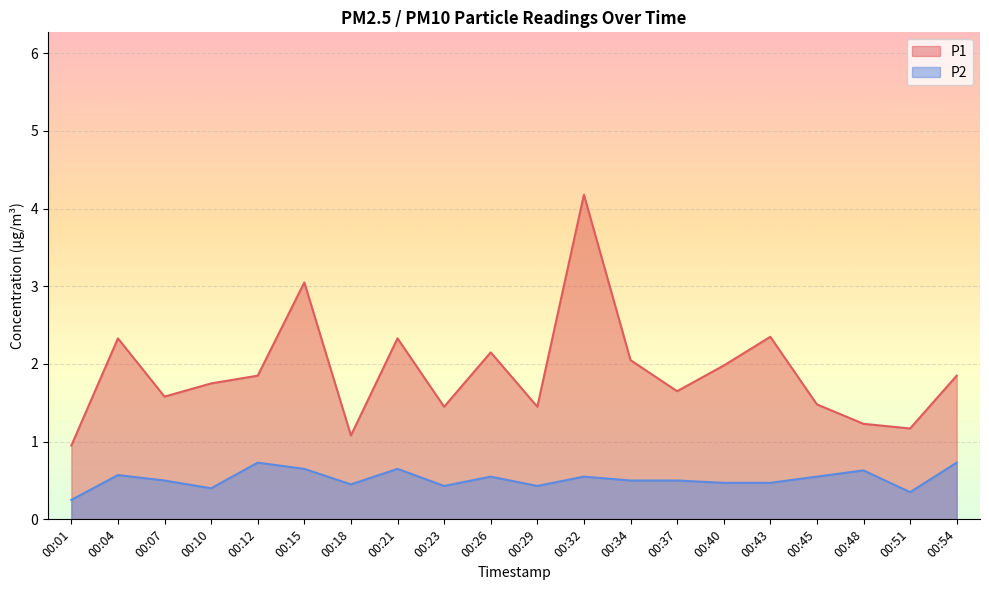

List the series in order of their overall mean, highest first.

P1, P2